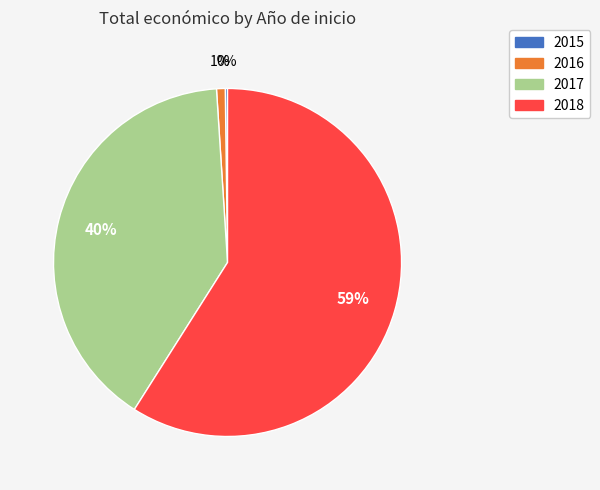

To the nearest percent, what is the difference between the largest and smallest slice percentages?

59%